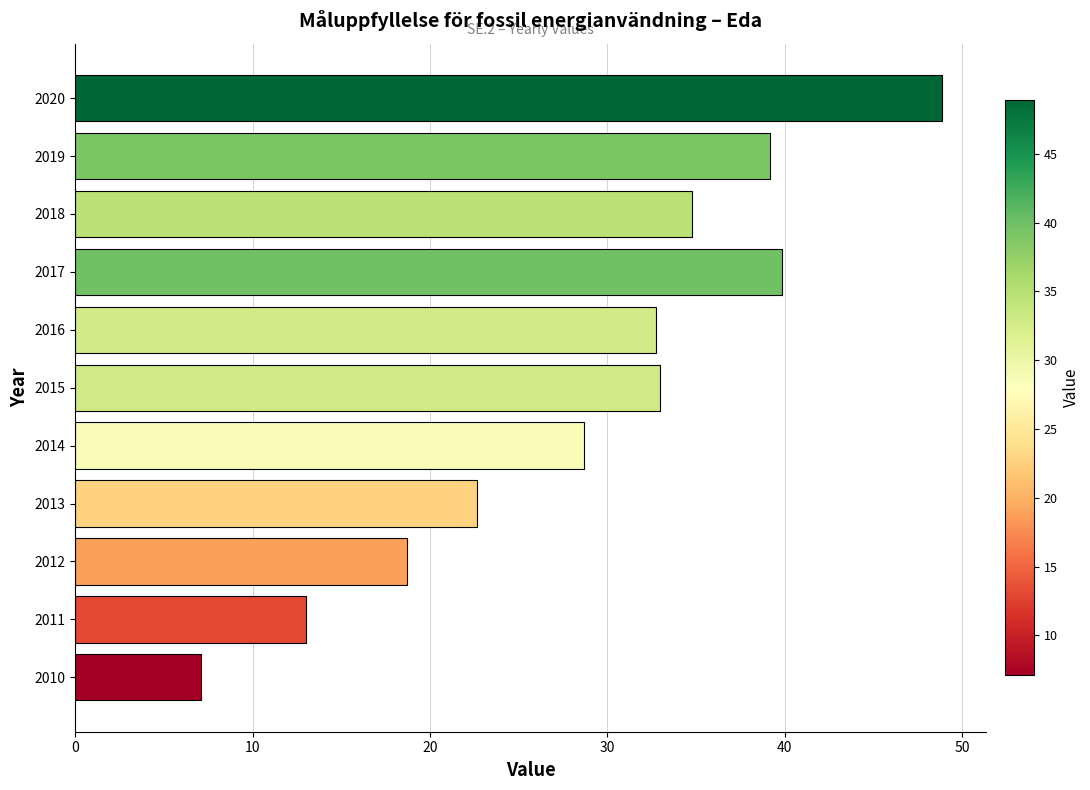

What is the change in value from 2017 to 2018?

-5.1